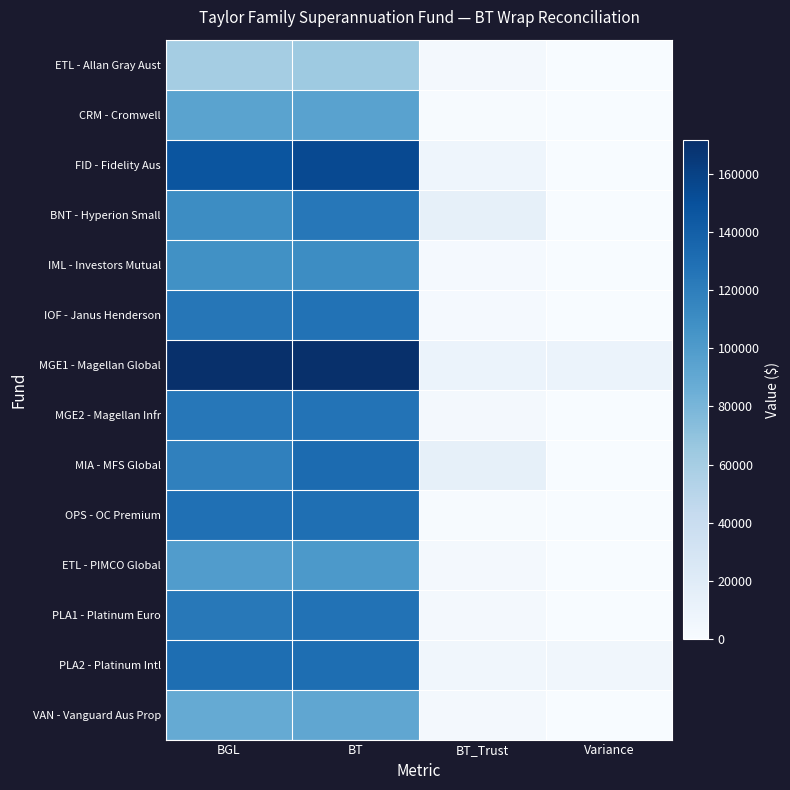

At which category is the sum across all series the highest?

BT